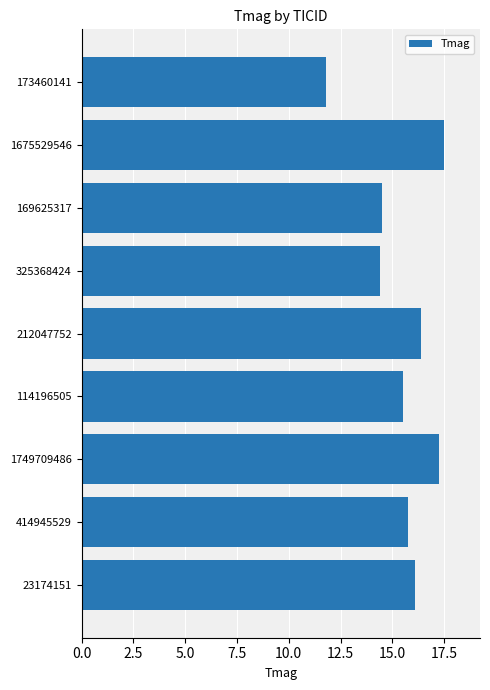

Does the chart contain stacked bars?

No